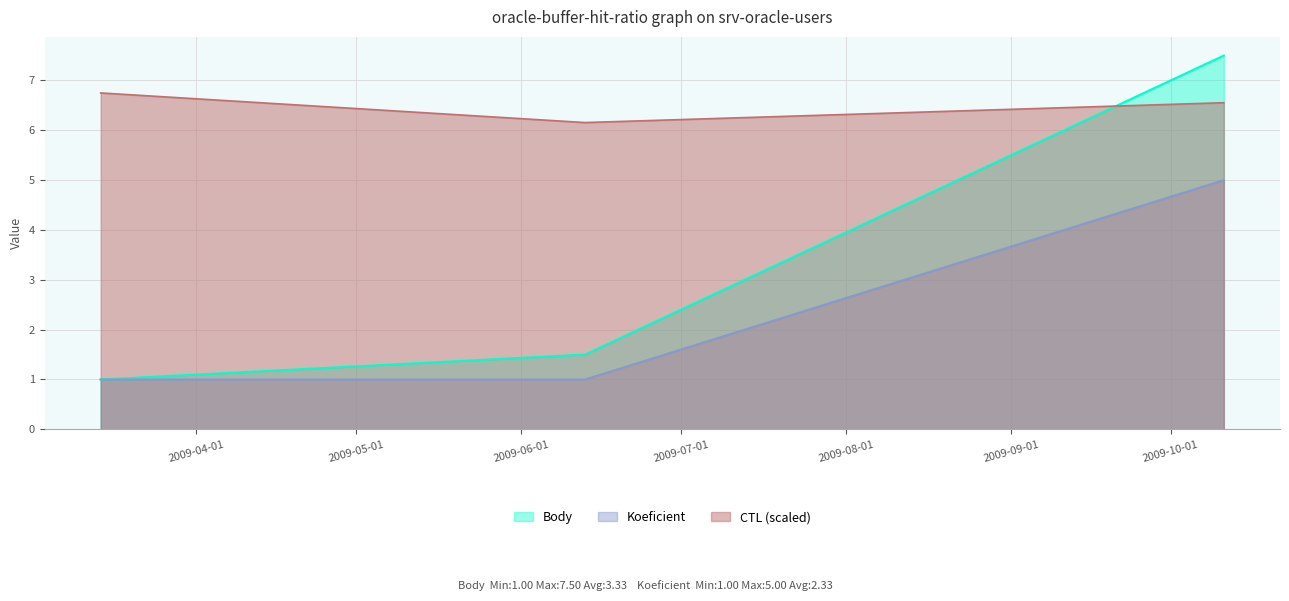

What is the difference between the highest and lowest values at 2009-06-13?

5.2